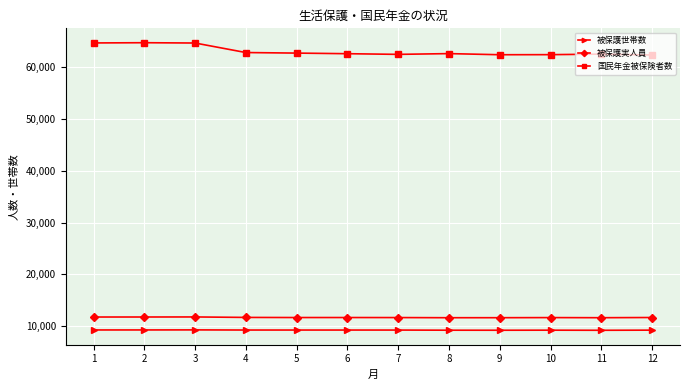

True or false: 国民年金被保険者数 has more than 1 points higher than both neighbors.

True